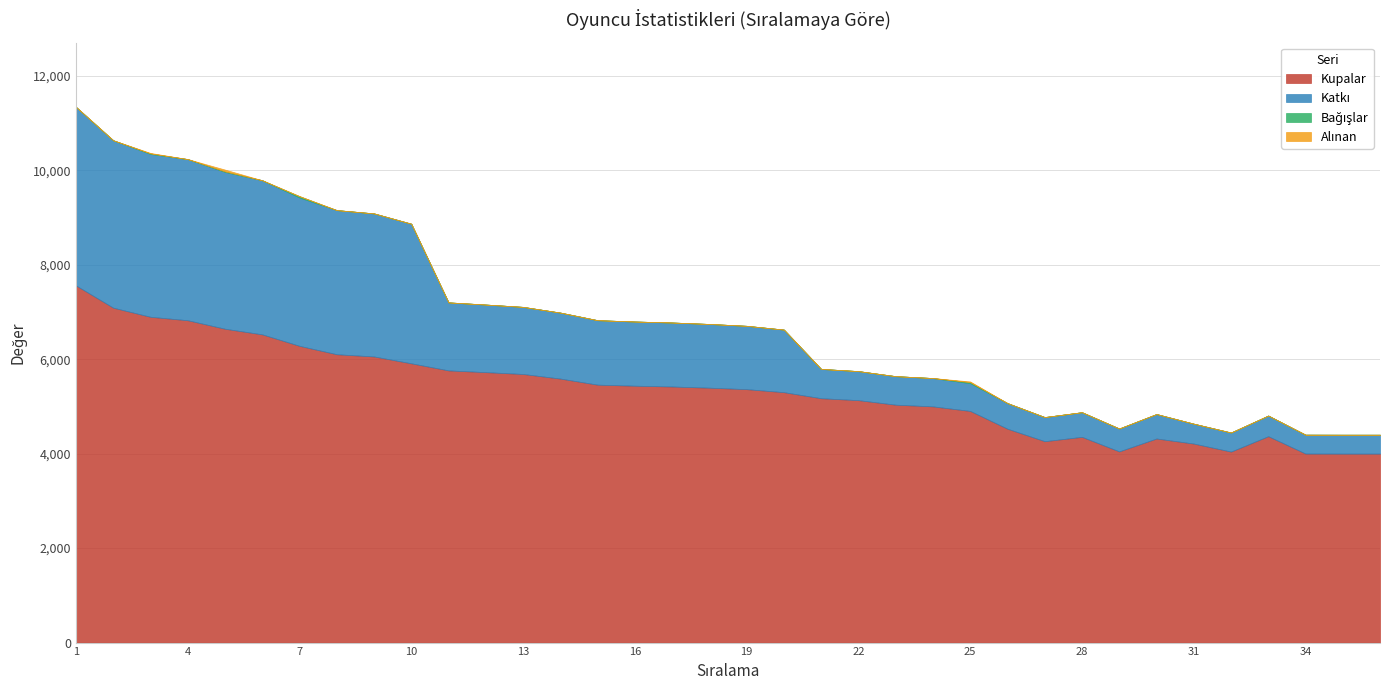

True or false: Alınan and Bağışlar intersect in this chart.

False